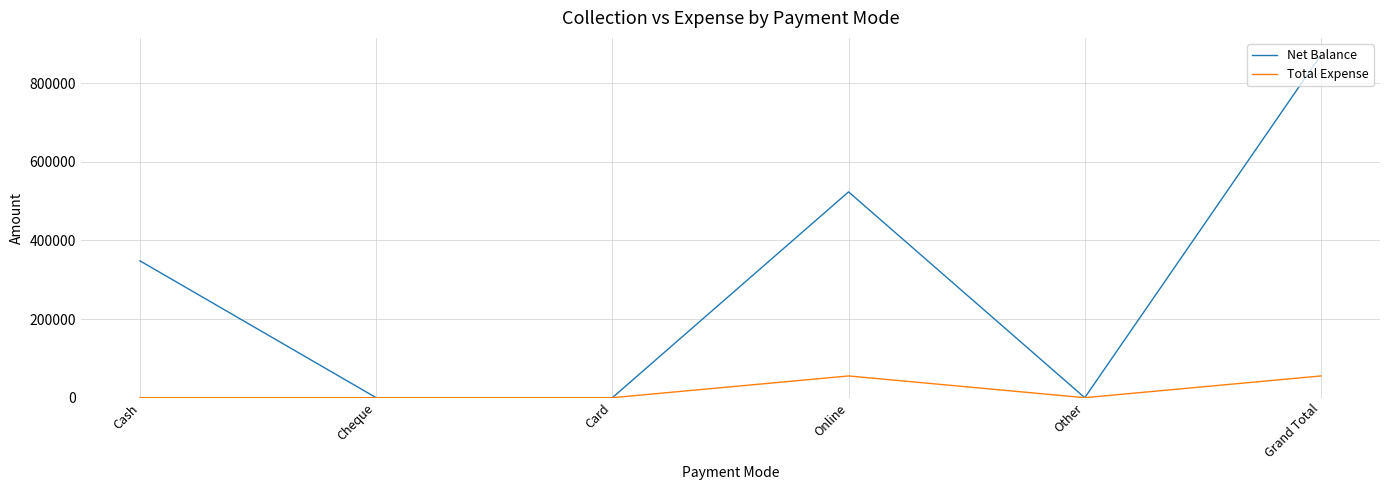

What is the highest value of the Net Balance series?

871380